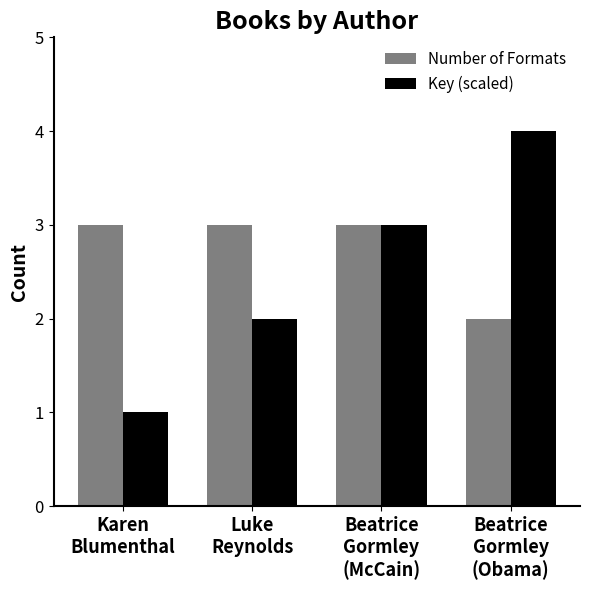

Reading left to right, transcribe all the data shown in this chart.

Number of Formats: 3	3	3	2
Key (scaled): 1	2	3	4